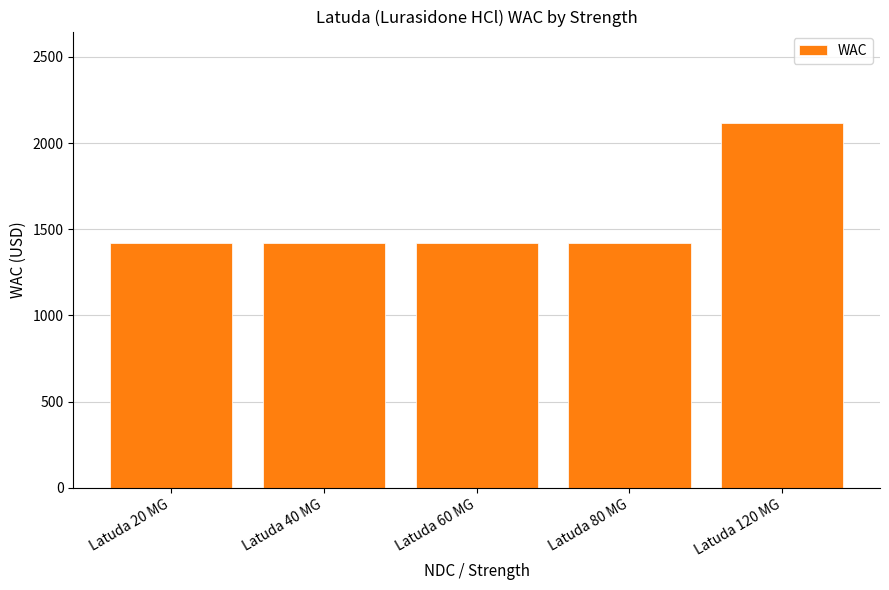

The value at Latuda 120 MG is 1022.5. True or false?

False